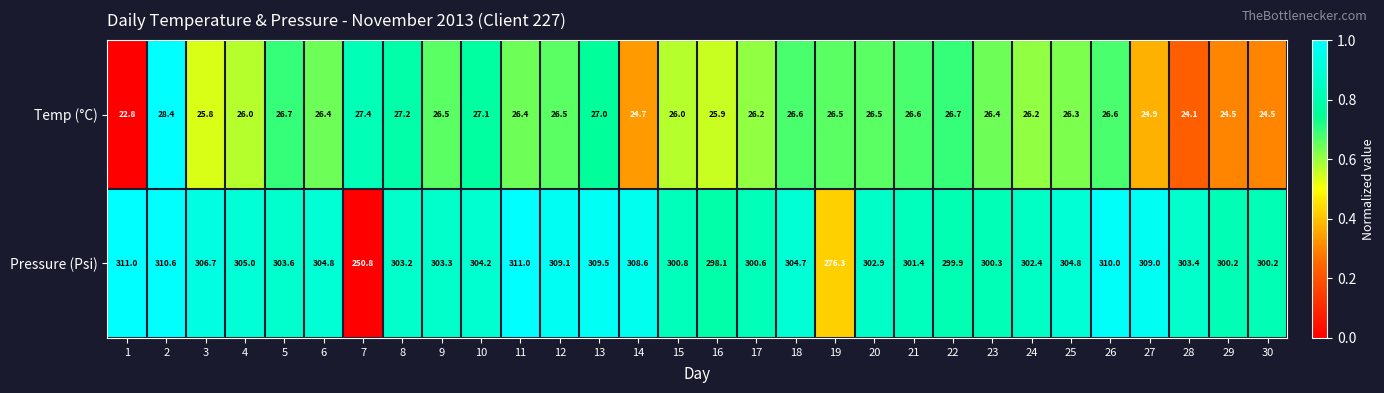

At 30, list the series in order from largest to smallest.

Pressure (Psi), Temp (°C)